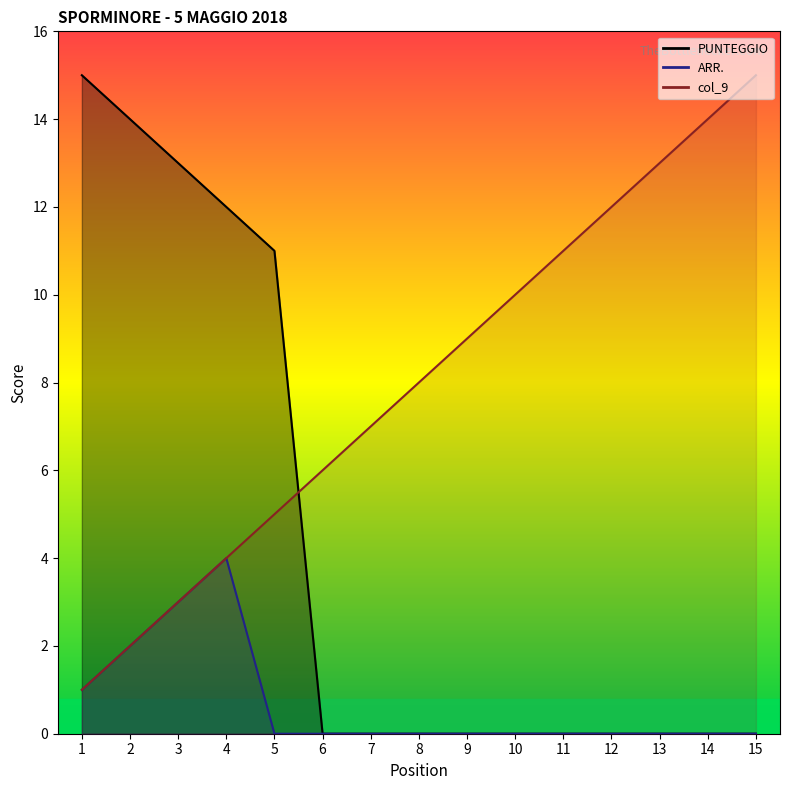

Which series has the largest total across all categories?

col_9